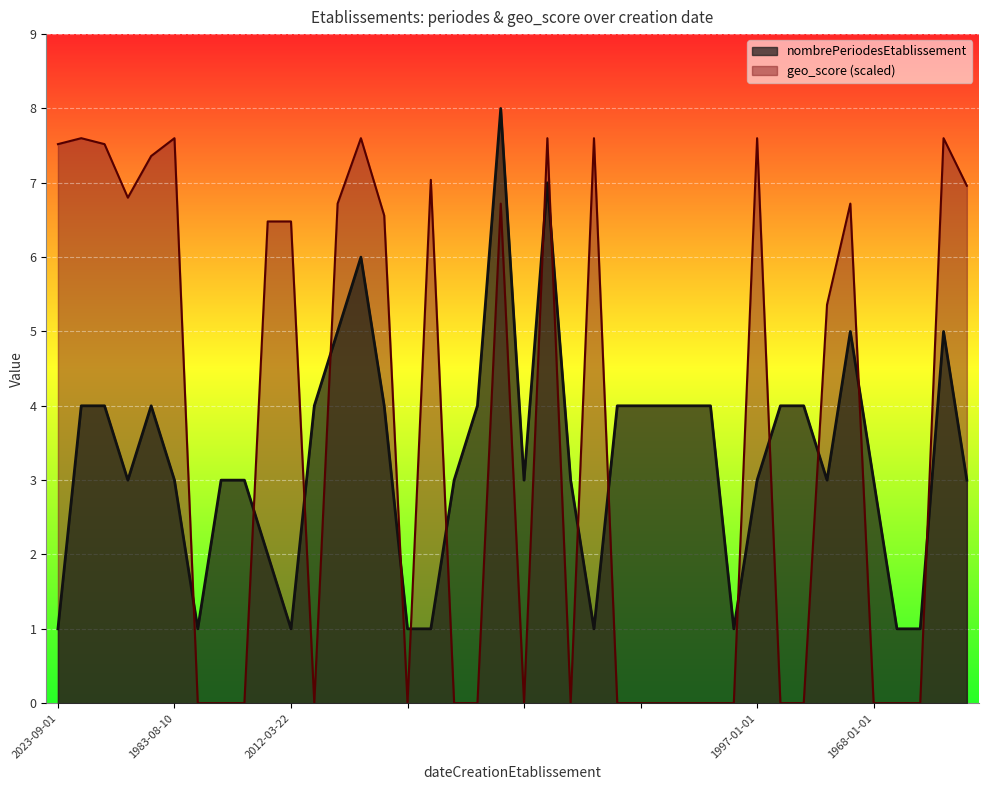

How many categories are shown in the chart?

40